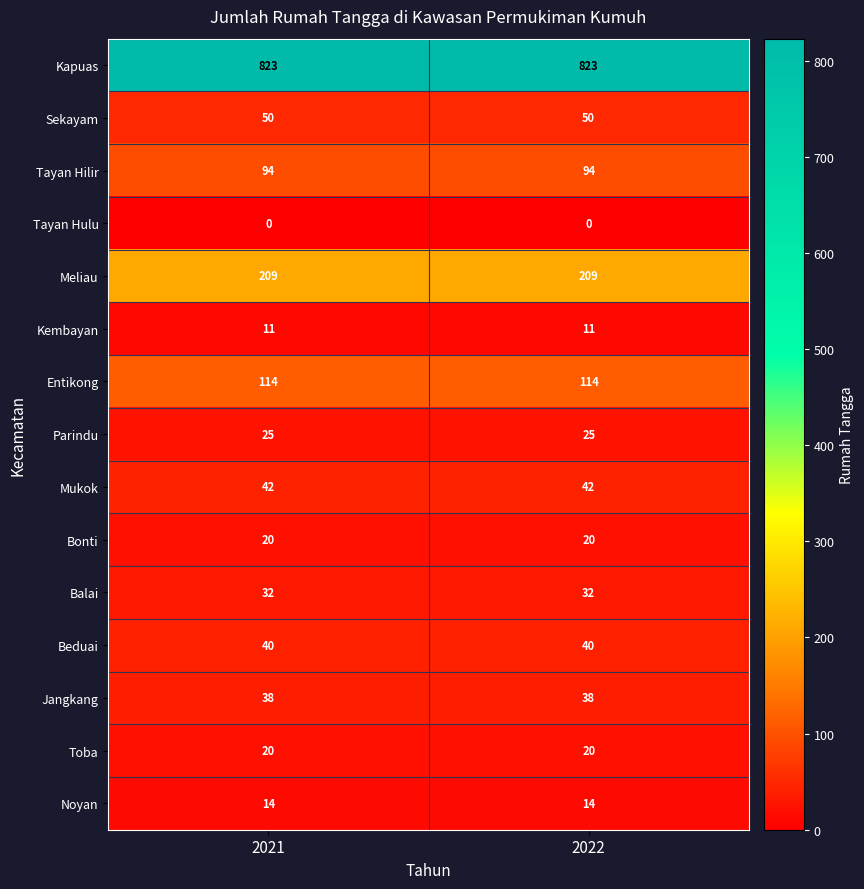

Which series has the largest total across all categories?

Kapuas